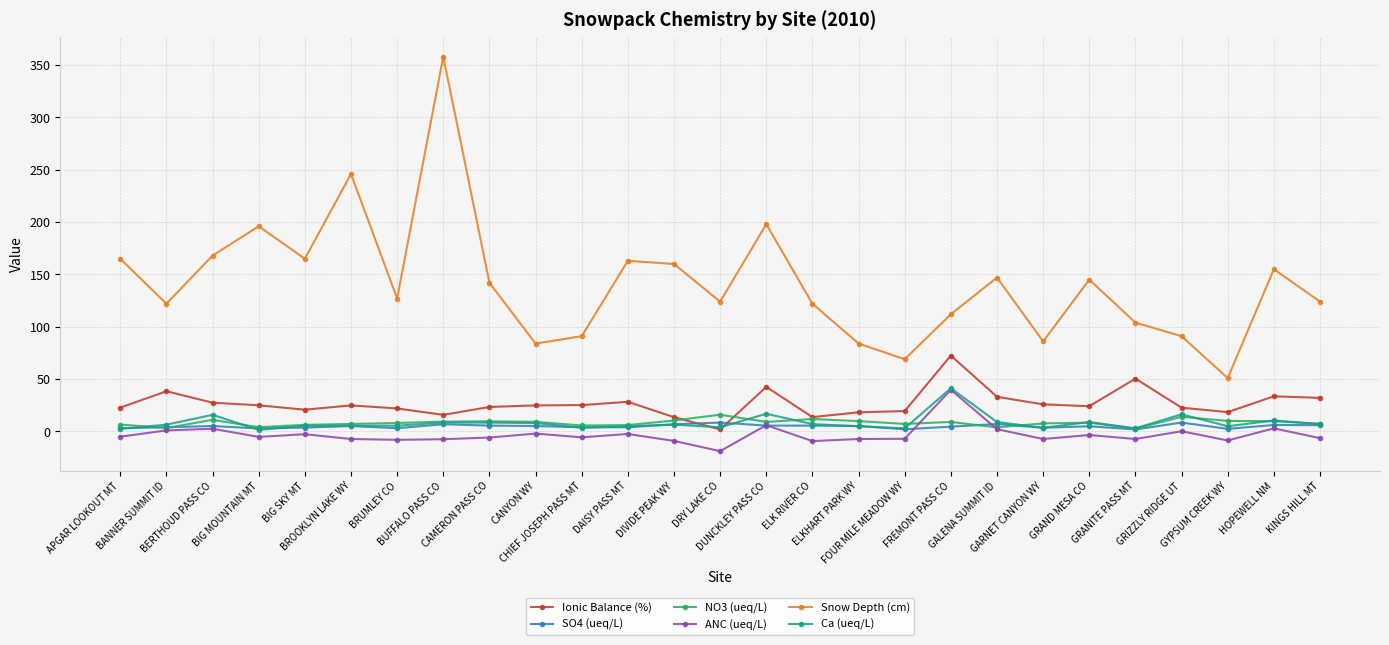

True or false: Ionic Balance (%) and ANC (ueq/L) cross at least once.

False